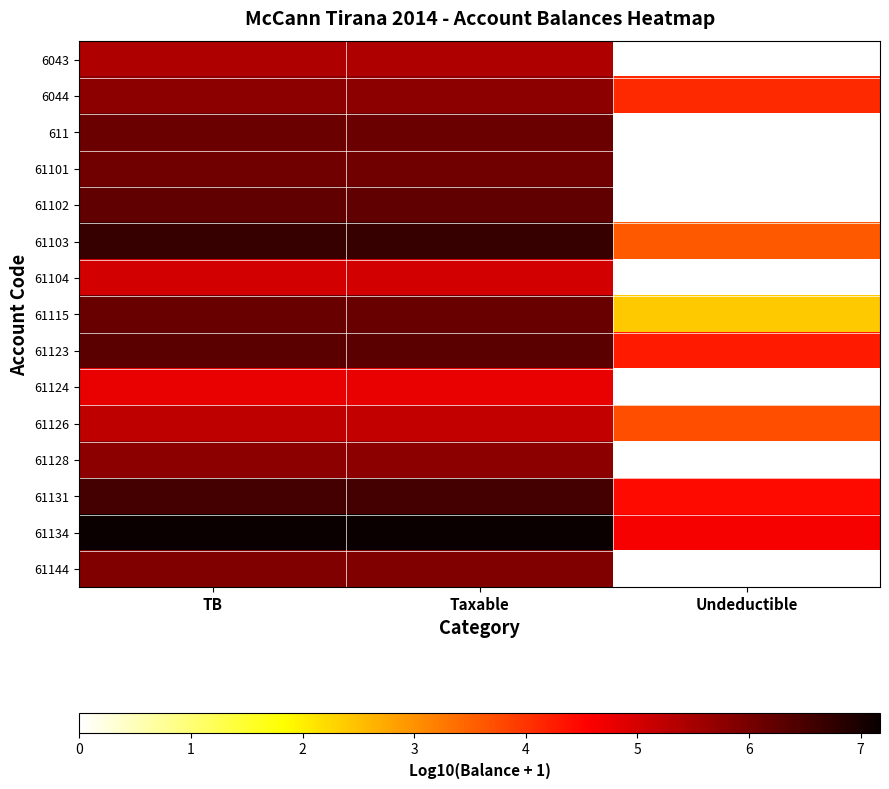

List the series in order of their peak value, lowest first.

61124, 61104, 61126, 6043, 61128, 6044, 61144, 61101, 611, 61115, 61102, 61123, 61131, 61103, 61134